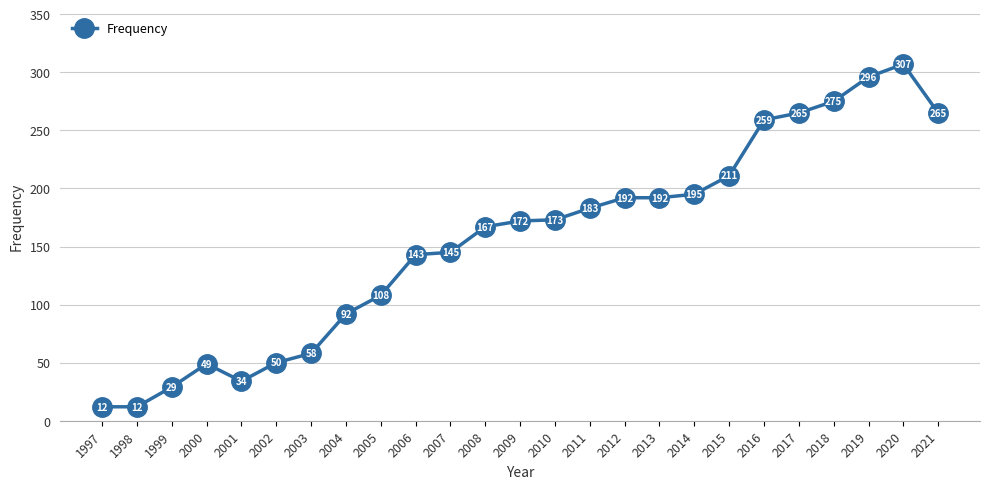

Read the value at 2016, to the nearest 5.

260